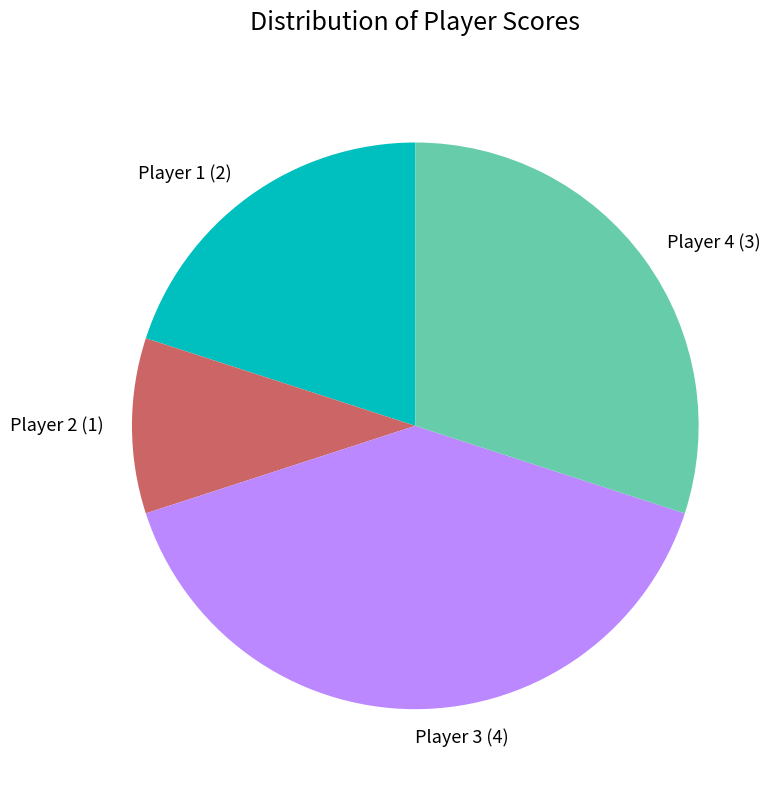

Count the number of slices in the pie.

4